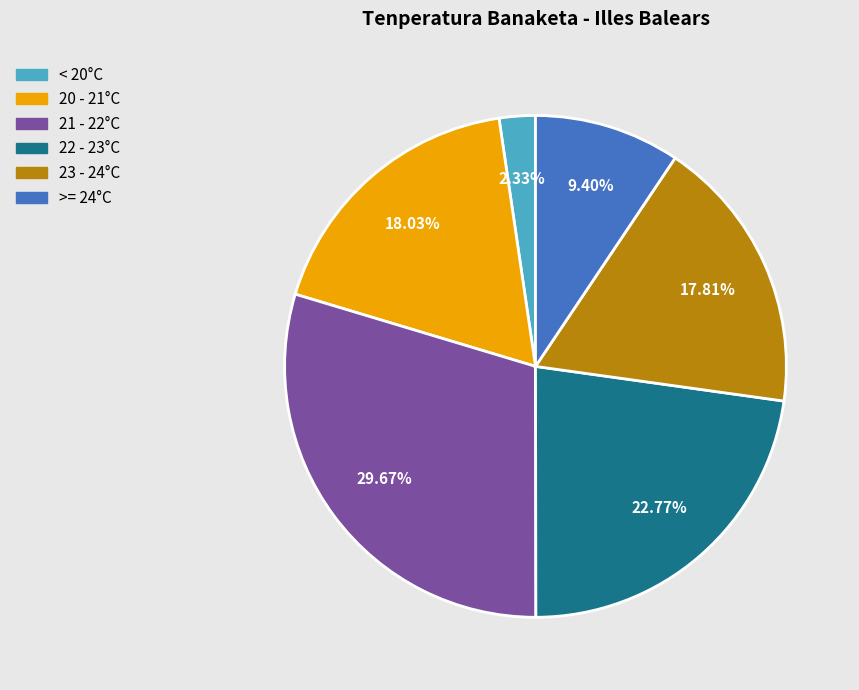

Is there any slice that represents more than half of the pie?

No